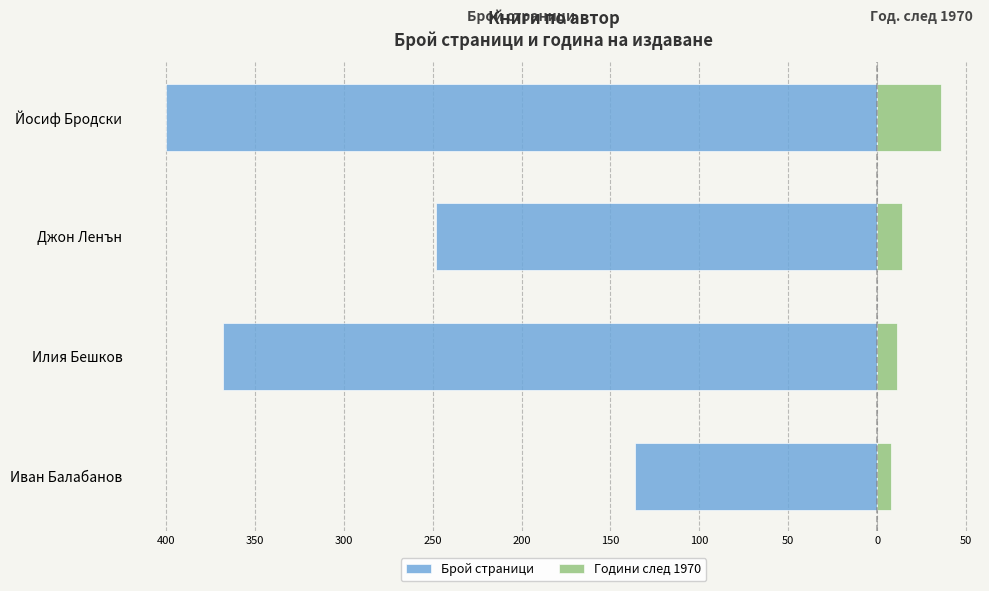

How many distinct data groups are displayed?

2